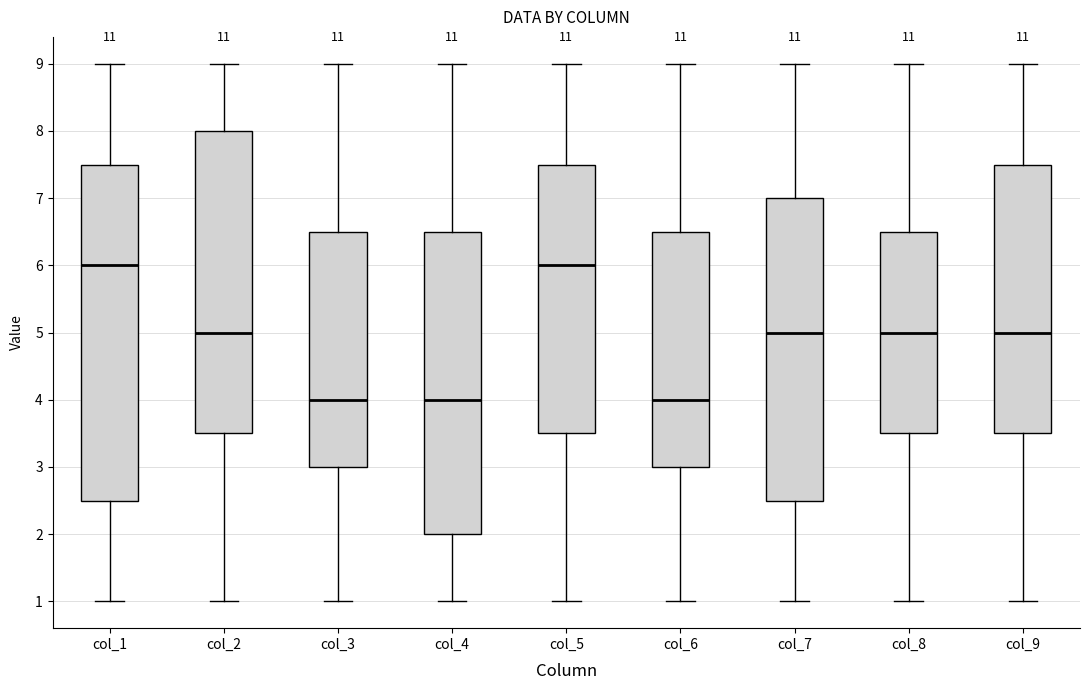

Comparing the boxes themselves (not the whiskers), which one is the tallest?

col_1